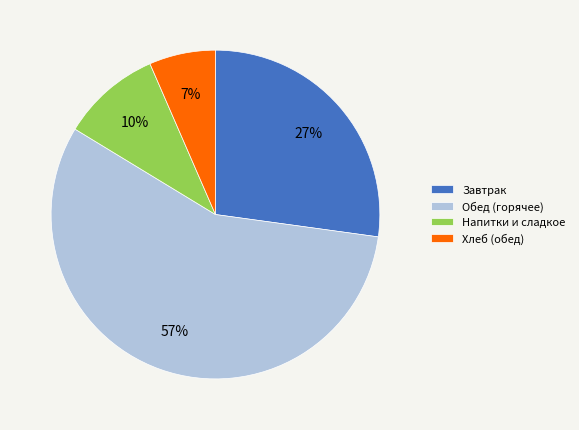

Is there any slice that represents more than half of the pie?

Yes